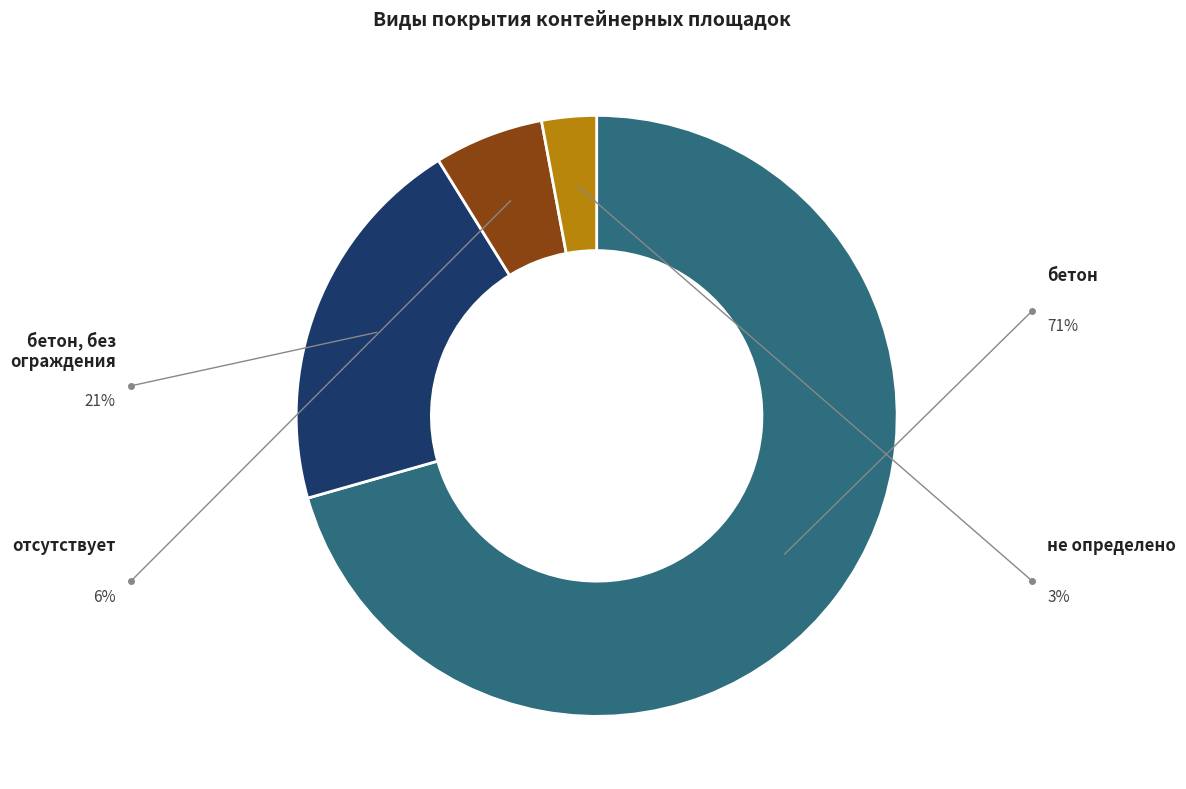

Is there any slice that represents more than half of the pie?

Yes